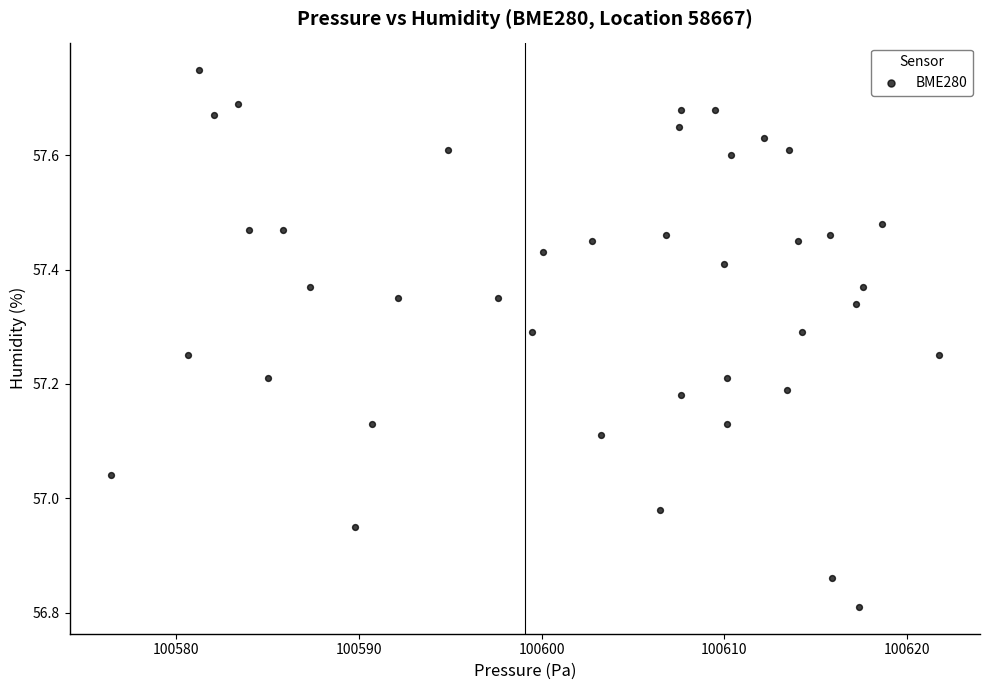

What is the range of X values (max minus min)?

45.3